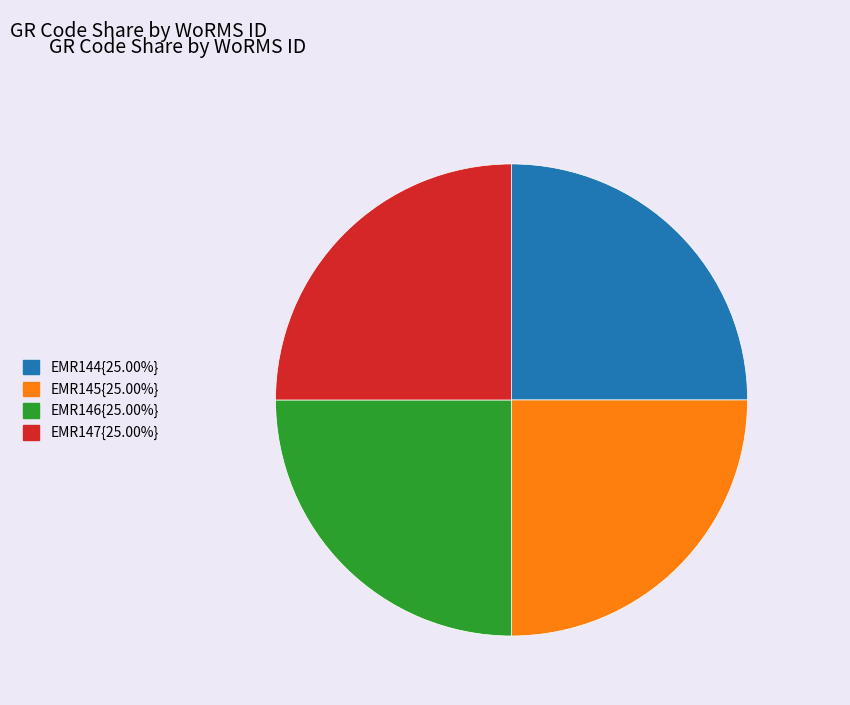

Does any single category account for the majority?

No